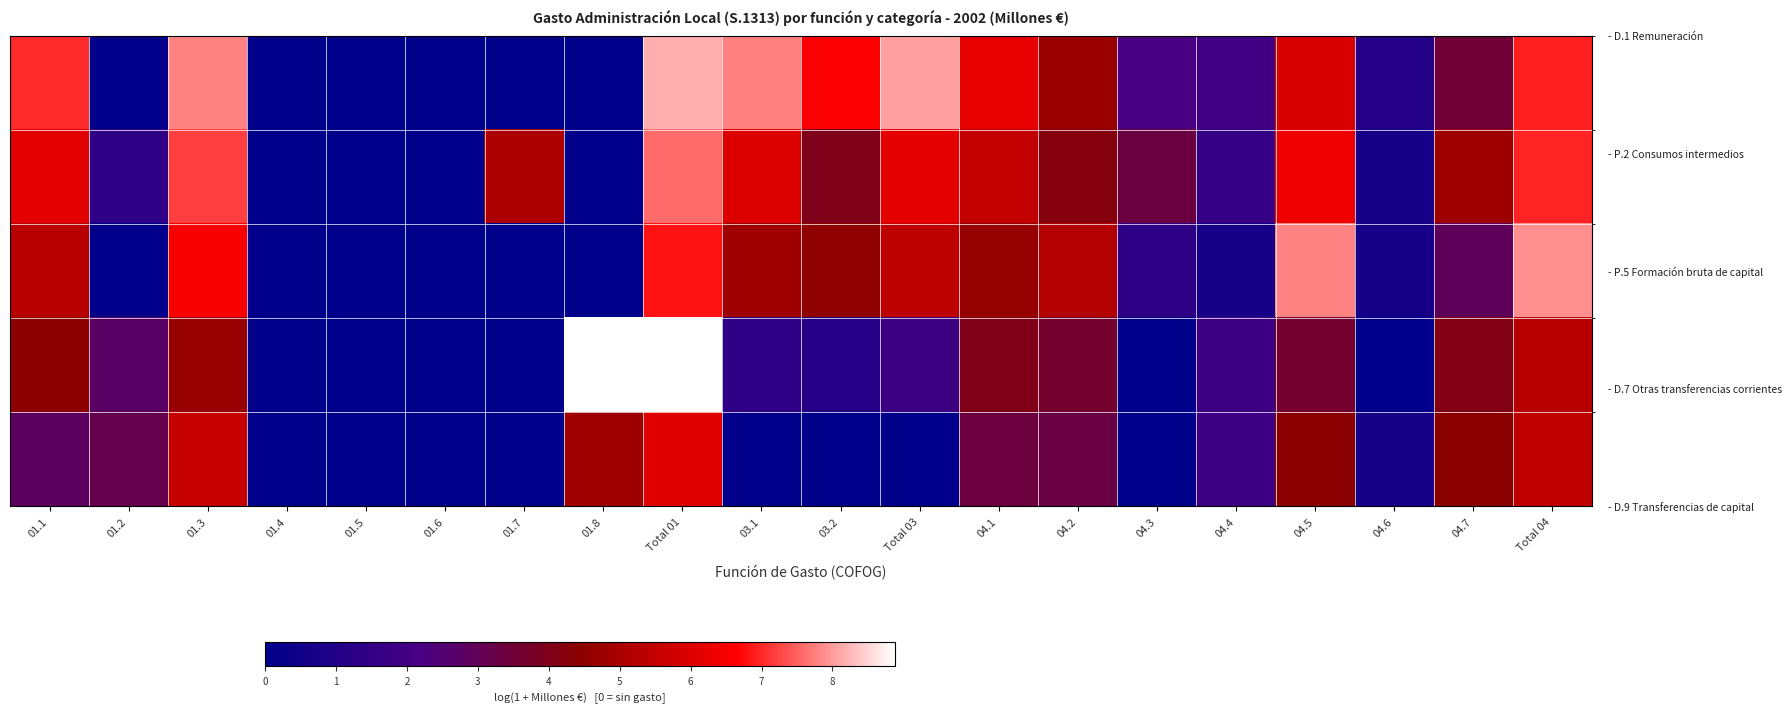

What is the total value across all series at 01.3?

31.8